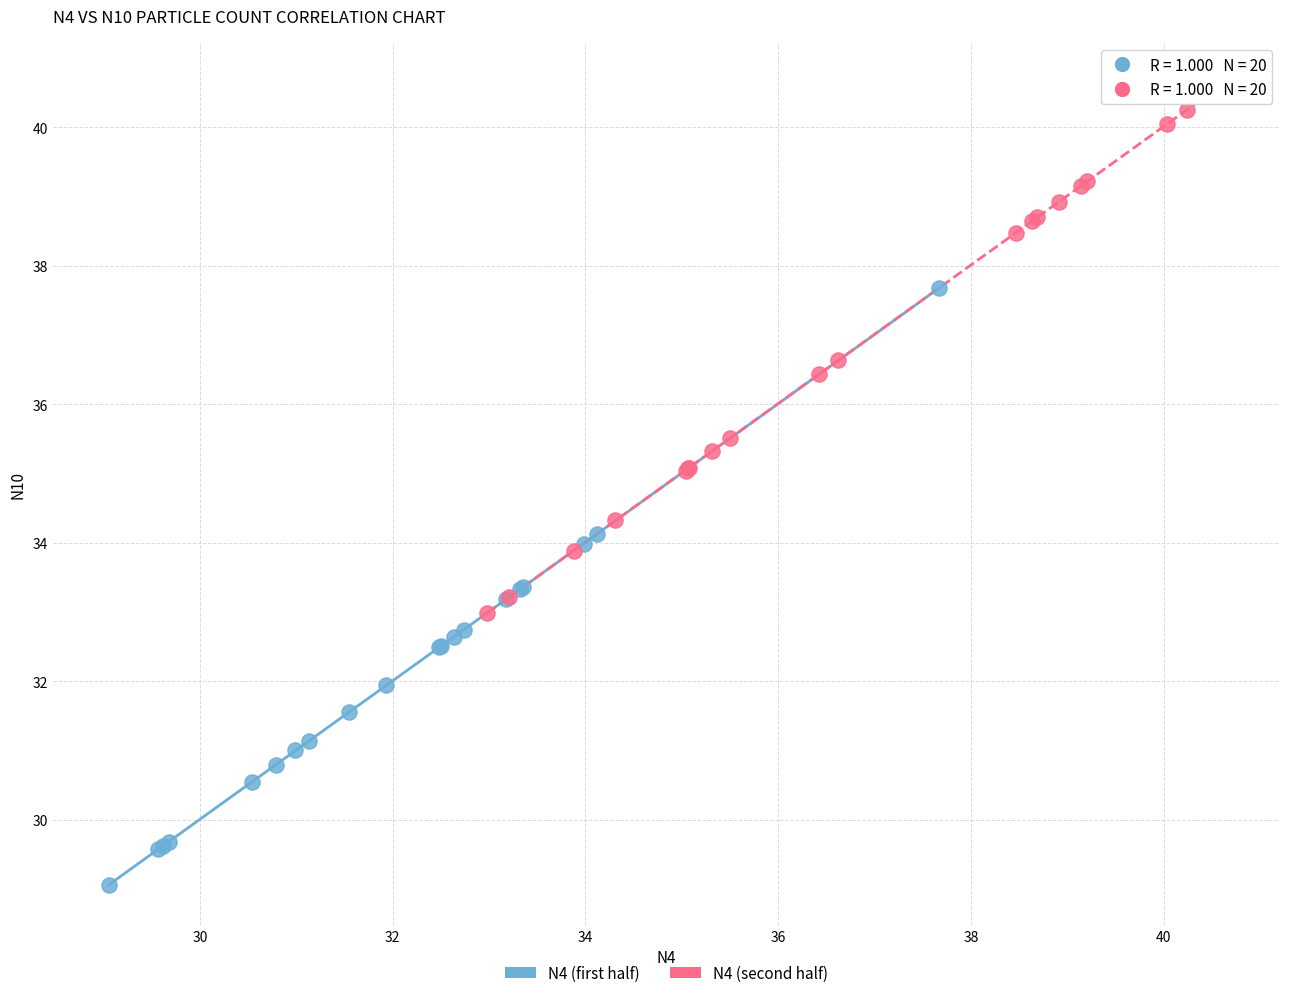

Which series reaches the maximum Y coordinate?

N4 (second half)